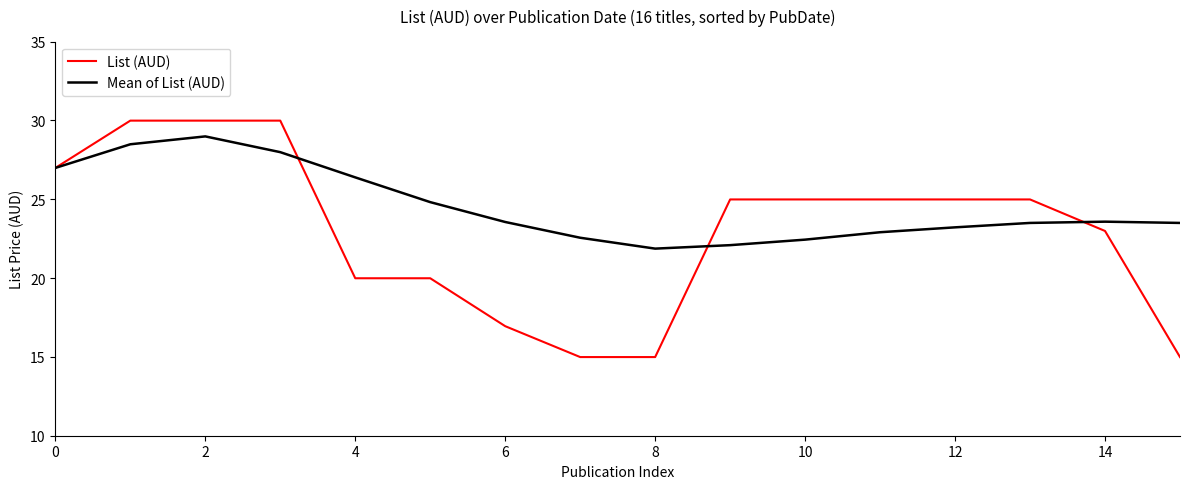

At how many categories does at least one series exceed 19?

16